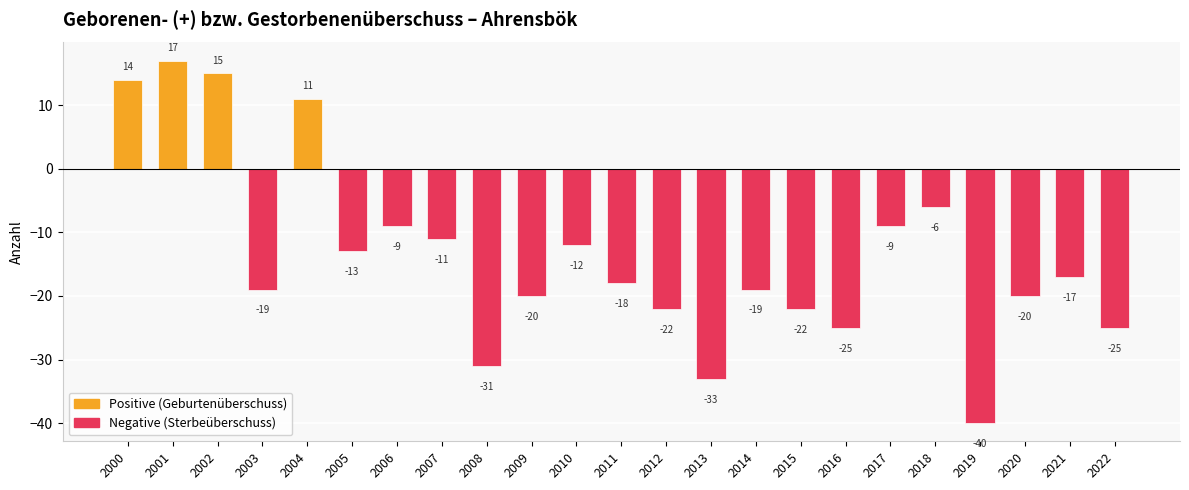

What is the difference between the second highest and second lowest values?

48